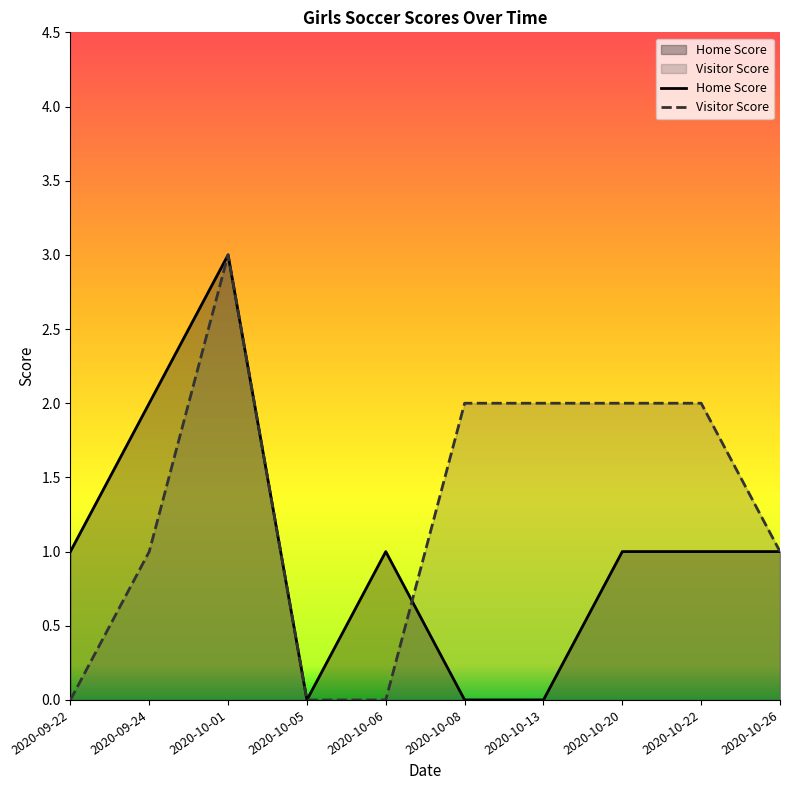

Which series has the largest total across all categories?

Visitor Score